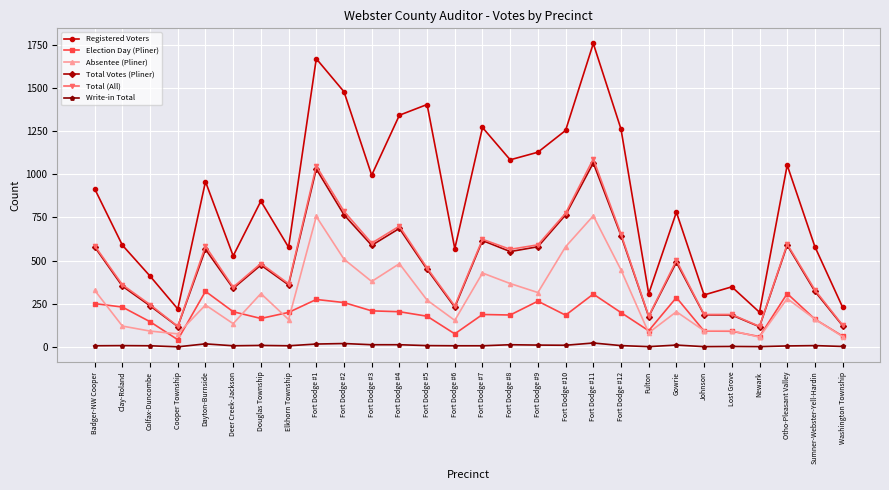

What is the value of the Registered Voters point at the 11th from the left?

994